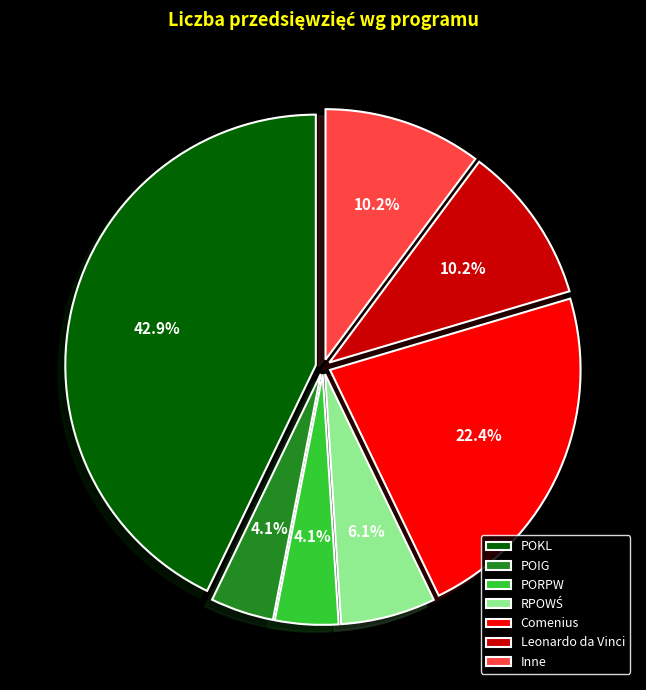

Do PORPW and POIG together represent more than half of the pie?

No